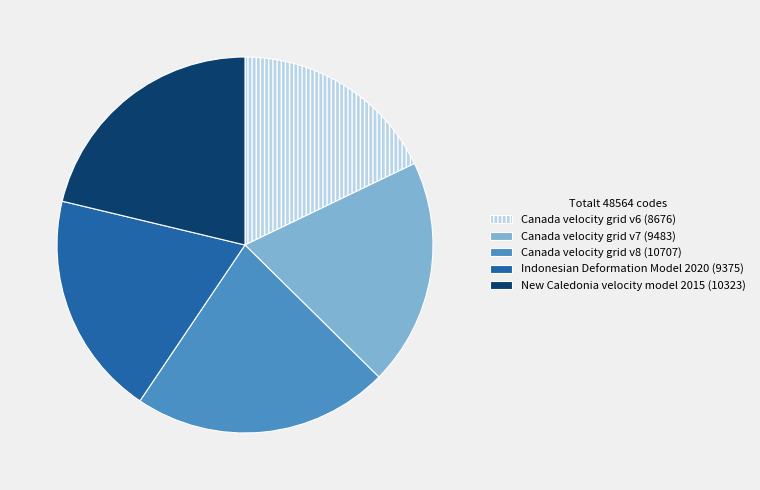

Does any single category account for the majority?

No